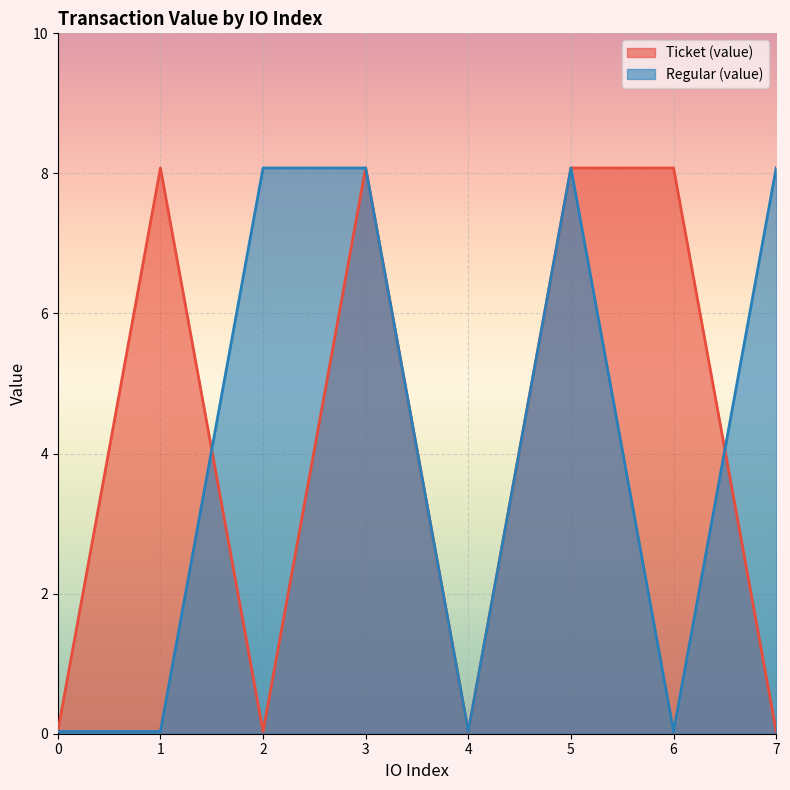

Which category has the highest value in the Regular (value) series?

2